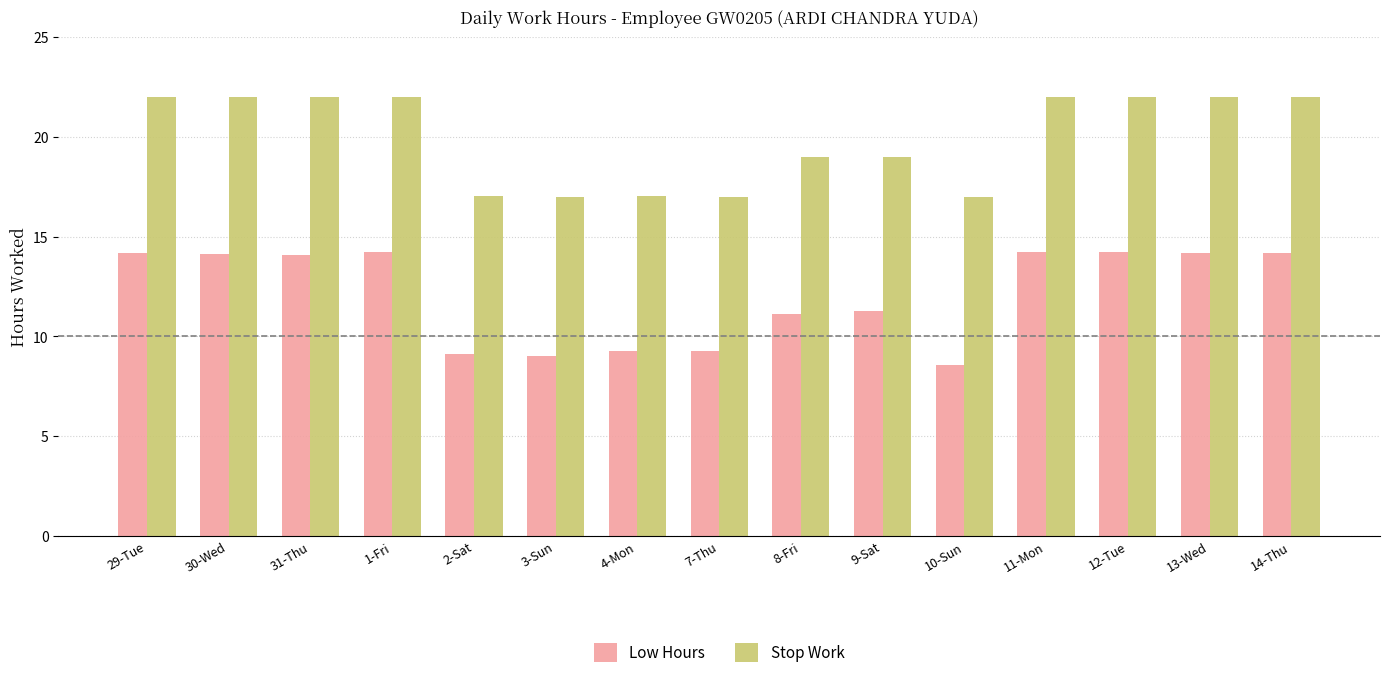

What is the difference between the second highest and second lowest values in the Stop Work series?

5.0